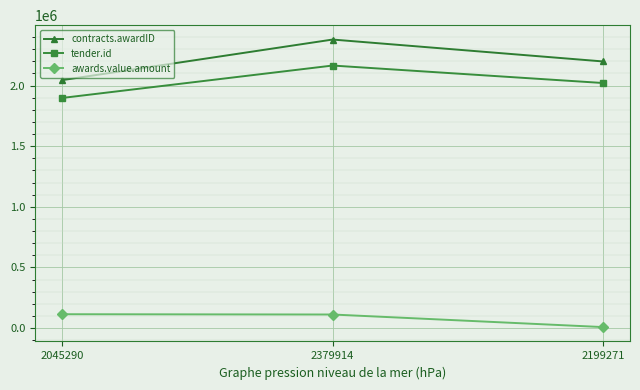

What is the difference between the maximum and minimum values in the awards.value.amount series?

106080